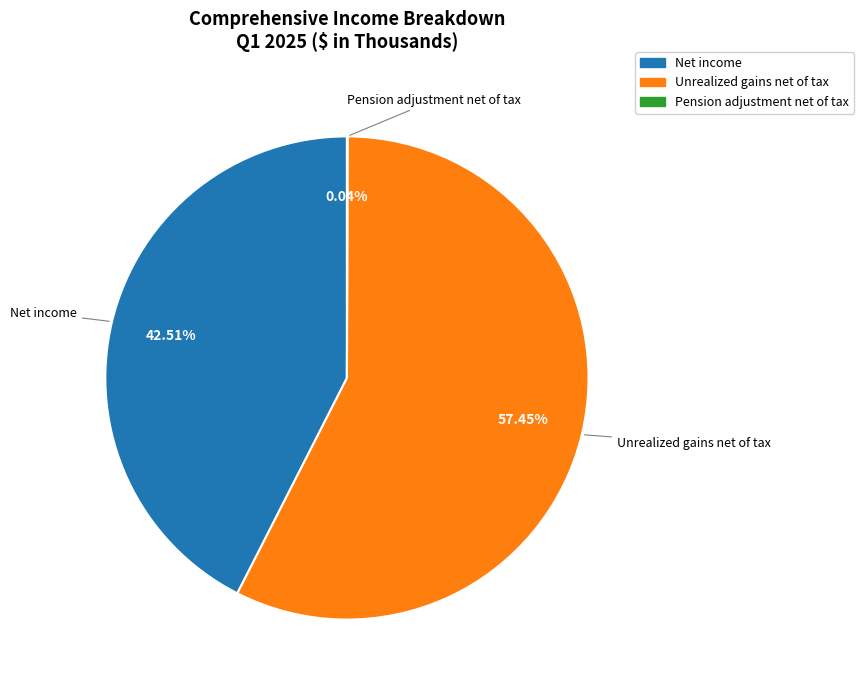

Combined, do Unrealized gains net of tax and Net income account for over 50%?

Yes